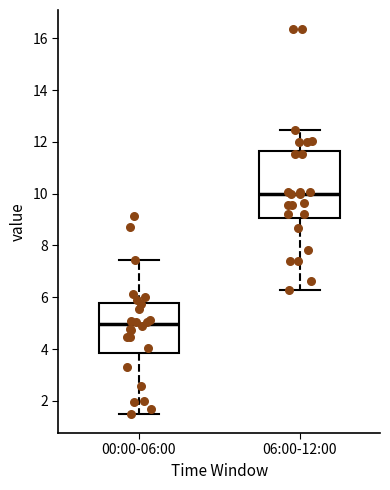

Which box's median line is the highest?

06:00-12:00